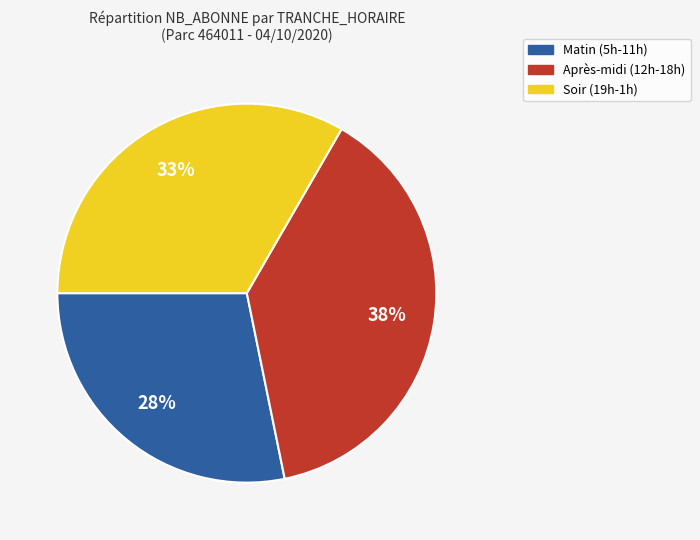

Count the number of slices in the pie.

3